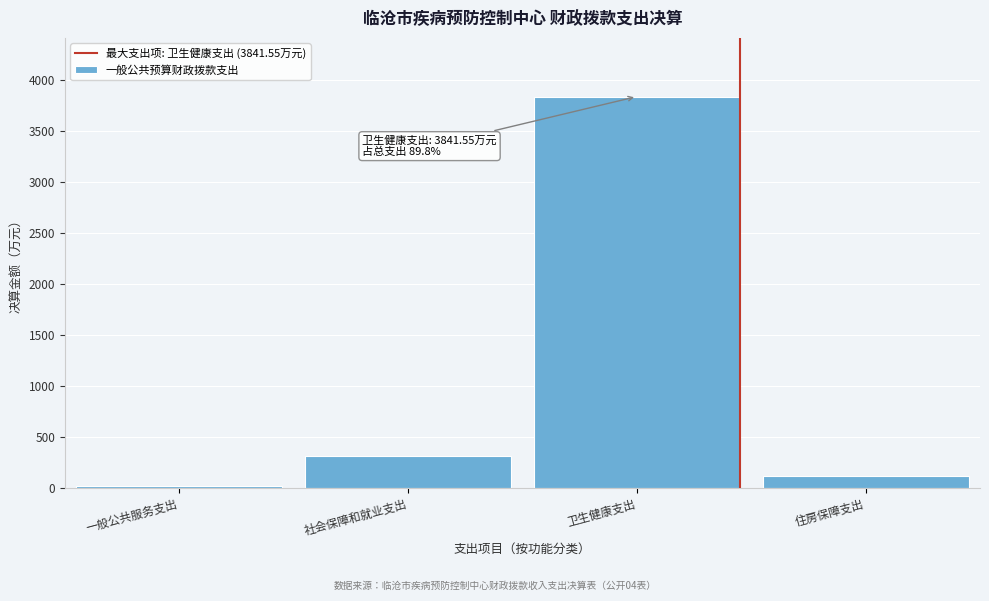

Reading left to right, transcribe all the data shown in this chart.

一般公共服务支出=17.6	社会保障和就业支出=309.9	卫生健康支出=3841.6	住房保障支出=110.9